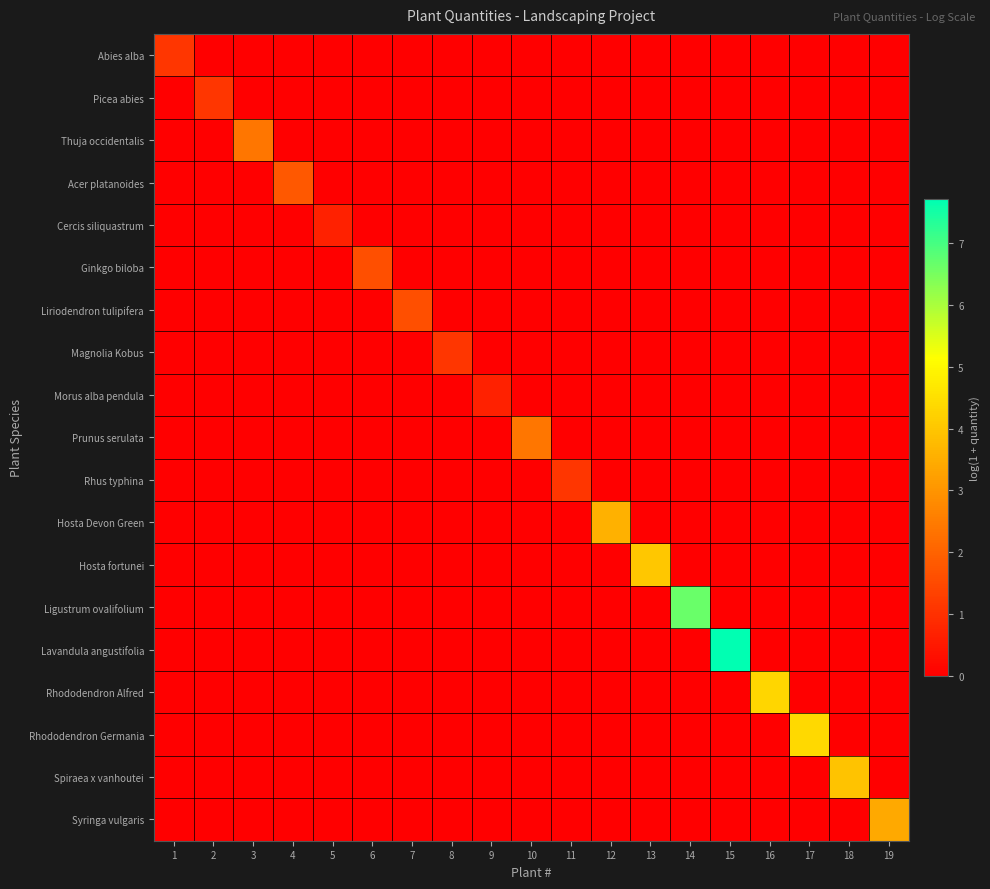

Reading right to left, extract all data points from this chart.

Abies alba: 19=0.0	18=0.0	17=0.0	16=0.0	15=0.0	14=0.0	13=0.0	12=0.0	11=0.0	10=0.0	9=0.0	8=0.0	7=0.0	6=0.0	5=0.0	4=0.0	3=0.0	2=0.0	1=1.1
Picea abies: 19=0.0	18=0.0	17=0.0	16=0.0	15=0.0	14=0.0	13=0.0	12=0.0	11=0.0	10=0.0	9=0.0	8=0.0	7=0.0	6=0.0	5=0.0	4=0.0	3=0.0	2=1.1	1=0.0
Thuja occidentalis: 19=0.0	18=0.0	17=0.0	16=0.0	15=0.0	14=0.0	13=0.0	12=0.0	11=0.0	10=0.0	9=0.0	8=0.0	7=0.0	6=0.0	5=0.0	4=0.0	3=2.4	2=0.0	1=0.0
Acer platanoides: 19=0.0	18=0.0	17=0.0	16=0.0	15=0.0	14=0.0	13=0.0	12=0.0	11=0.0	10=0.0	9=0.0	8=0.0	7=0.0	6=0.0	5=0.0	4=1.8	3=0.0	2=0.0	1=0.0
Cercis siliquastrum: 19=0.0	18=0.0	17=0.0	16=0.0	15=0.0	14=0.0	13=0.0	12=0.0	11=0.0	10=0.0	9=0.0	8=0.0	7=0.0	6=0.0	5=0.7	4=0.0	3=0.0	2=0.0	1=0.0
Ginkgo biloba: 19=0.0	18=0.0	17=0.0	16=0.0	15=0.0	14=0.0	13=0.0	12=0.0	11=0.0	10=0.0	9=0.0	8=0.0	7=0.0	6=1.6	5=0.0	4=0.0	3=0.0	2=0.0	1=0.0
Liriodendron tulipifera: 19=0.0	18=0.0	17=0.0	16=0.0	15=0.0	14=0.0	13=0.0	12=0.0	11=0.0	10=0.0	9=0.0	8=0.0	7=1.6	6=0.0	5=0.0	4=0.0	3=0.0	2=0.0	1=0.0
Magnolia Kobus: 19=0.0	18=0.0	17=0.0	16=0.0	15=0.0	14=0.0	13=0.0	12=0.0	11=0.0	10=0.0	9=0.0	8=1.1	7=0.0	6=0.0	5=0.0	4=0.0	3=0.0	2=0.0	1=0.0
Morus alba pendula: 19=0.0	18=0.0	17=0.0	16=0.0	15=0.0	14=0.0	13=0.0	12=0.0	11=0.0	10=0.0	9=0.7	8=0.0	7=0.0	6=0.0	5=0.0	4=0.0	3=0.0	2=0.0	1=0.0
Prunus serulata: 19=0.0	18=0.0	17=0.0	16=0.0	15=0.0	14=0.0	13=0.0	12=0.0	11=0.0	10=2.4	9=0.0	8=0.0	7=0.0	6=0.0	5=0.0	4=0.0	3=0.0	2=0.0	1=0.0
Rhus typhina: 19=0.0	18=0.0	17=0.0	16=0.0	15=0.0	14=0.0	13=0.0	12=0.0	11=1.1	10=0.0	9=0.0	8=0.0	7=0.0	6=0.0	5=0.0	4=0.0	3=0.0	2=0.0	1=0.0
Hosta Devon Green: 19=0.0	18=0.0	17=0.0	16=0.0	15=0.0	14=0.0	13=0.0	12=3.6	11=0.0	10=0.0	9=0.0	8=0.0	7=0.0	6=0.0	5=0.0	4=0.0	3=0.0	2=0.0	1=0.0
Hosta fortunei: 19=0.0	18=0.0	17=0.0	16=0.0	15=0.0	14=0.0	13=4.0	12=0.0	11=0.0	10=0.0	9=0.0	8=0.0	7=0.0	6=0.0	5=0.0	4=0.0	3=0.0	2=0.0	1=0.0
Ligustrum ovalifolium: 19=0.0	18=0.0	17=0.0	16=0.0	15=0.0	14=6.6	13=0.0	12=0.0	11=0.0	10=0.0	9=0.0	8=0.0	7=0.0	6=0.0	5=0.0	4=0.0	3=0.0	2=0.0	1=0.0
Lavandula angustifolia: 19=0.0	18=0.0	17=0.0	16=0.0	15=7.7	14=0.0	13=0.0	12=0.0	11=0.0	10=0.0	9=0.0	8=0.0	7=0.0	6=0.0	5=0.0	4=0.0	3=0.0	2=0.0	1=0.0
Rhododendron Alfred: 19=0.0	18=0.0	17=0.0	16=4.3	15=0.0	14=0.0	13=0.0	12=0.0	11=0.0	10=0.0	9=0.0	8=0.0	7=0.0	6=0.0	5=0.0	4=0.0	3=0.0	2=0.0	1=0.0
Rhododendron Germania: 19=0.0	18=0.0	17=4.4	16=0.0	15=0.0	14=0.0	13=0.0	12=0.0	11=0.0	10=0.0	9=0.0	8=0.0	7=0.0	6=0.0	5=0.0	4=0.0	3=0.0	2=0.0	1=0.0
Spiraea x vanhoutei: 19=0.0	18=3.9	17=0.0	16=0.0	15=0.0	14=0.0	13=0.0	12=0.0	11=0.0	10=0.0	9=0.0	8=0.0	7=0.0	6=0.0	5=0.0	4=0.0	3=0.0	2=0.0	1=0.0
Syringa vulgaris: 19=3.4	18=0.0	17=0.0	16=0.0	15=0.0	14=0.0	13=0.0	12=0.0	11=0.0	10=0.0	9=0.0	8=0.0	7=0.0	6=0.0	5=0.0	4=0.0	3=0.0	2=0.0	1=0.0